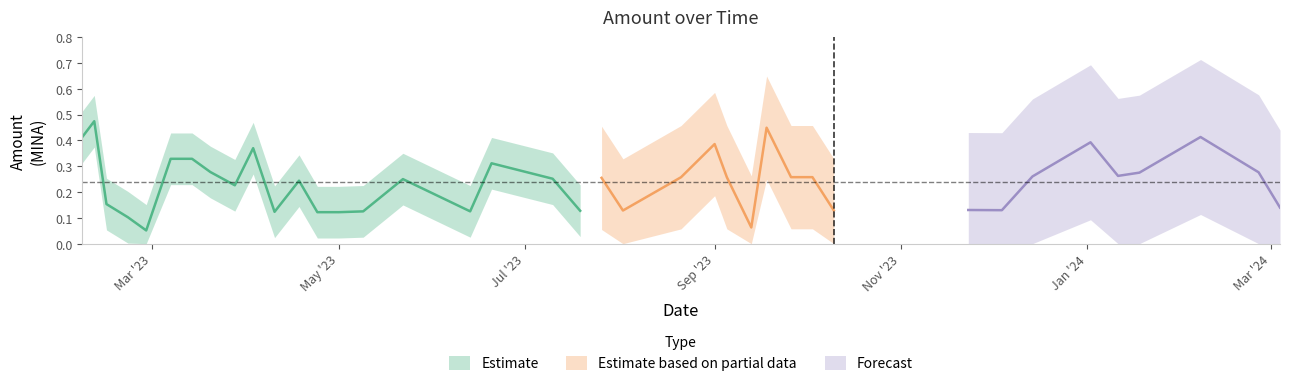

Is this an area chart (filled region under the line)?

No